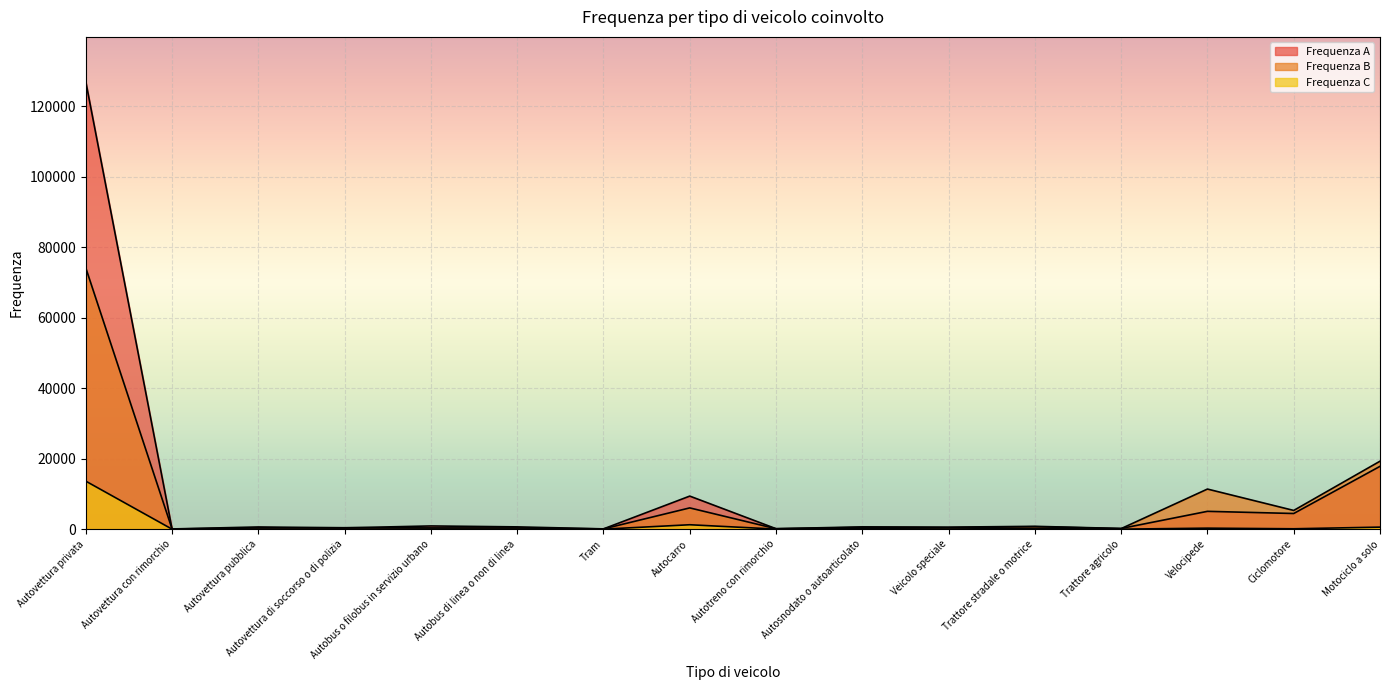

What is the difference between the highest and lowest values at Autovettura con rimorchio?

64